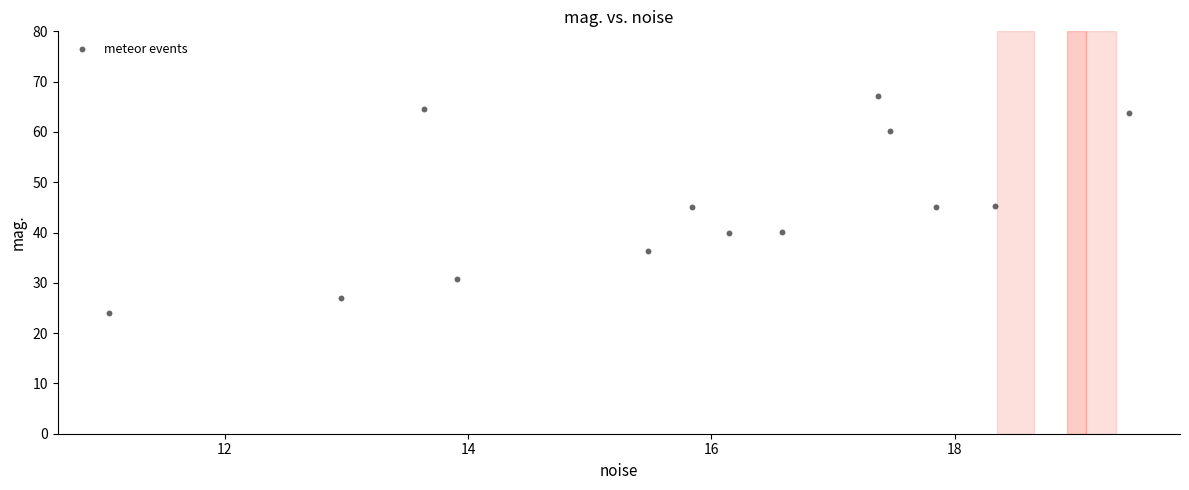

What is the range of X values (max minus min)?

8.4